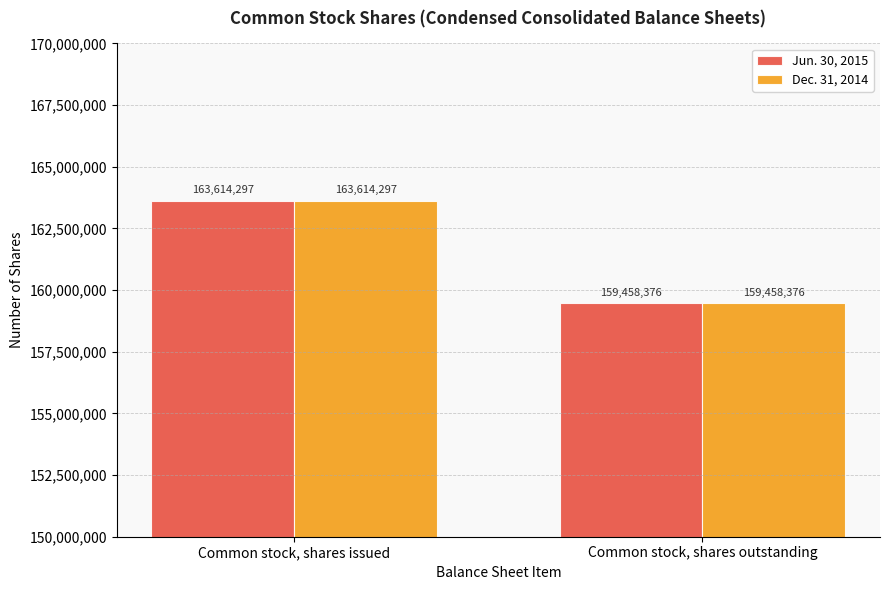

Reading left to right, transcribe all the data shown in this chart.

Jun. 30, 2015: 163614297	159458376
Dec. 31, 2014: 163614297	159458376